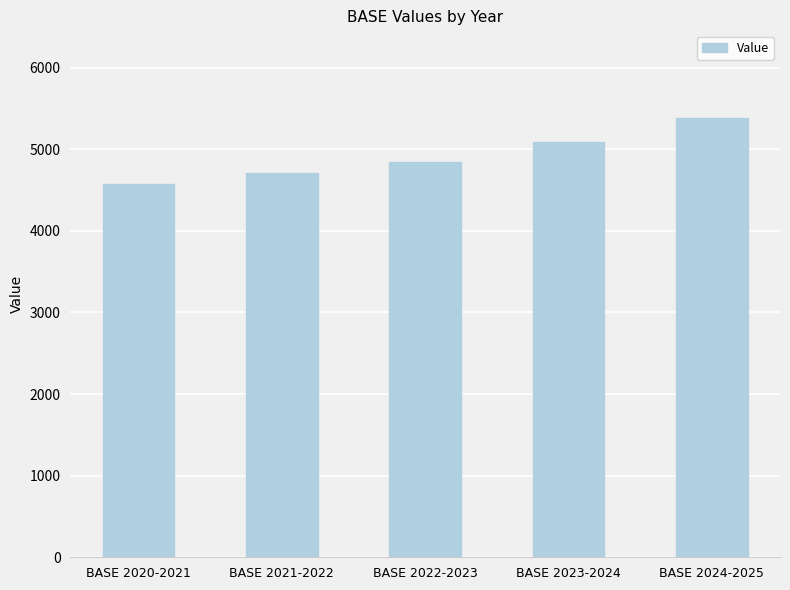

True or false: the data shows 4846 at BASE 2022-2023.

True